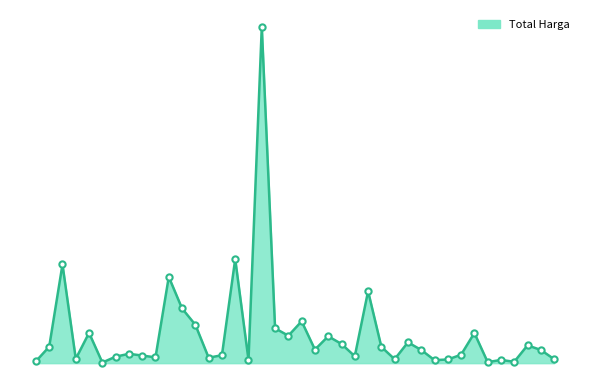

Does the chart have visible grid lines?

No